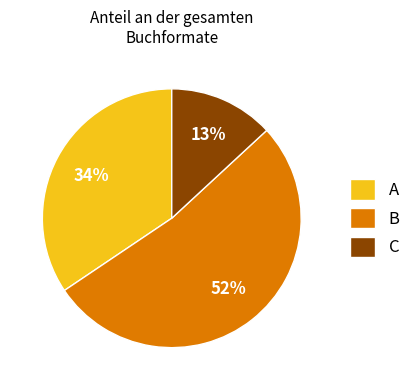

Rank the categories by value from lowest to highest.

C, A, B